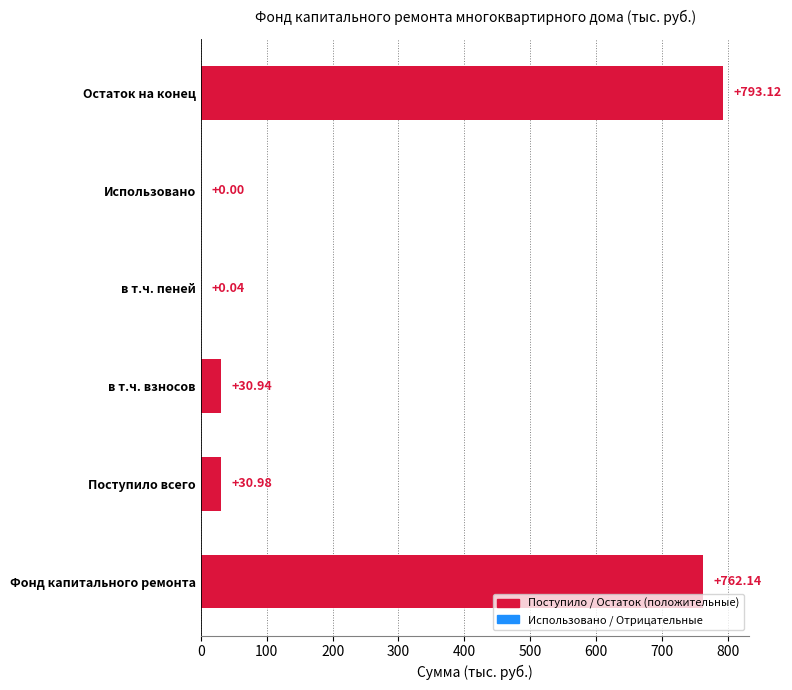

Approximately how many times larger is the value at Фонд капитального ремонта compared to в т.ч. взносов?

24.6